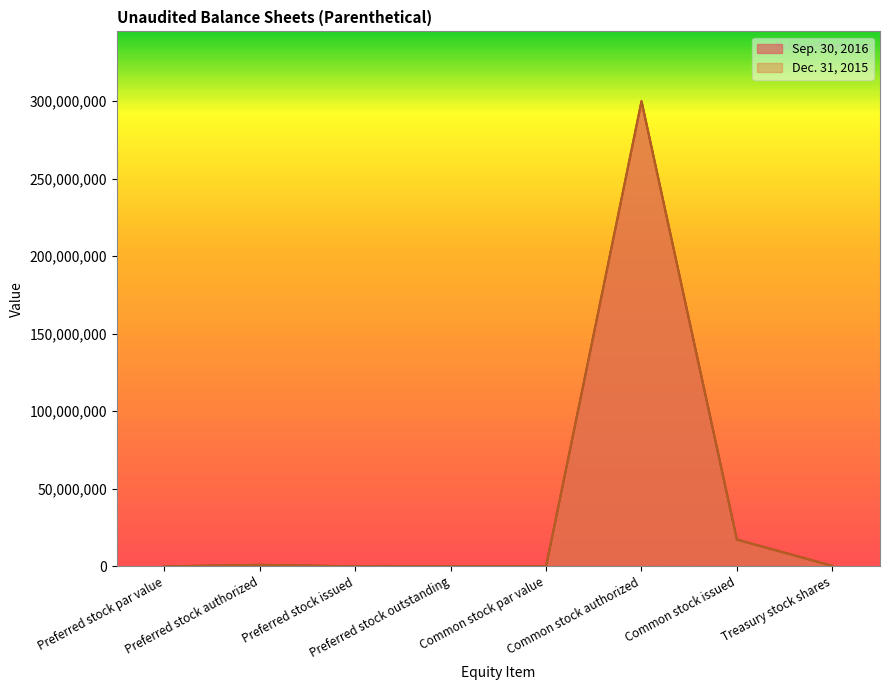

How many distinct data groups are displayed?

2